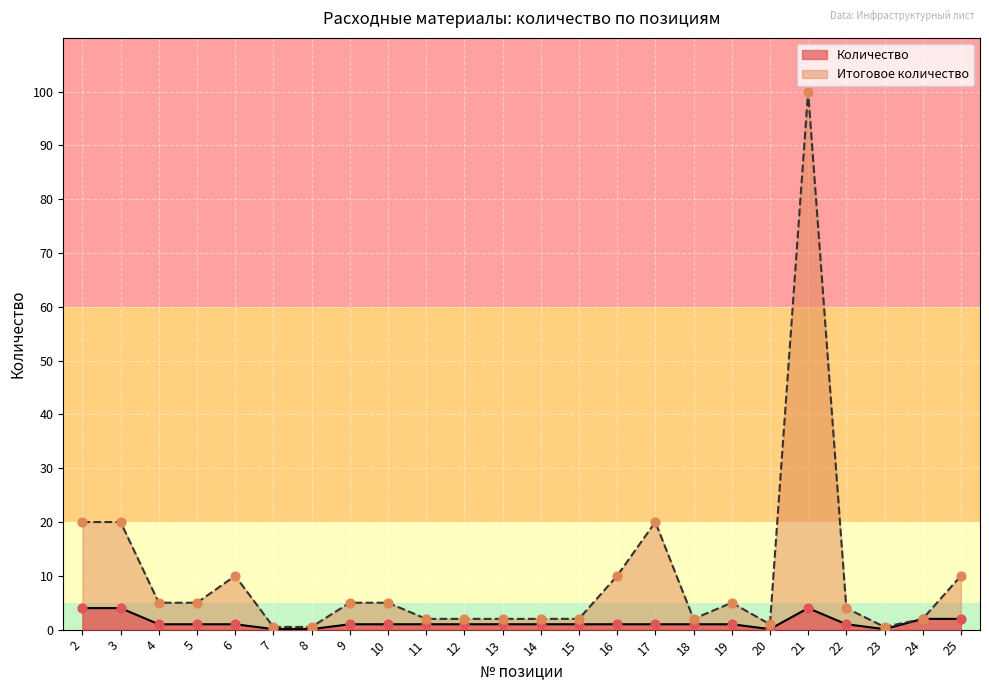

What is the total value across all series at 17?

21.0